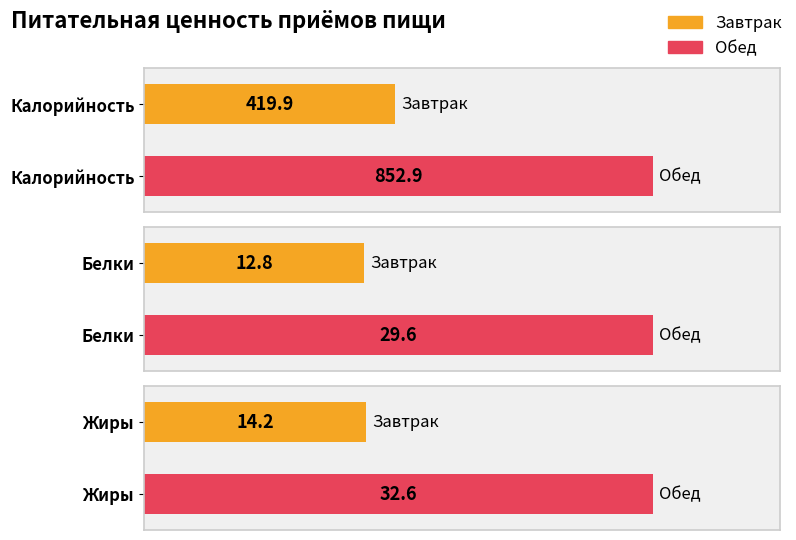

Reading right to left, transcribe all the data shown in this chart.

Калорийность: Обед=852.9	Завтрак=419.9
Белки: Обед=29.6	Завтрак=12.8
Жиры: Обед=32.6	Завтрак=14.2